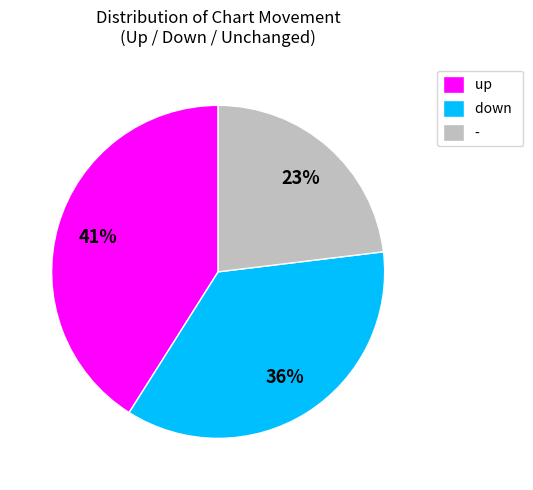

Is down the majority of the pie?

No